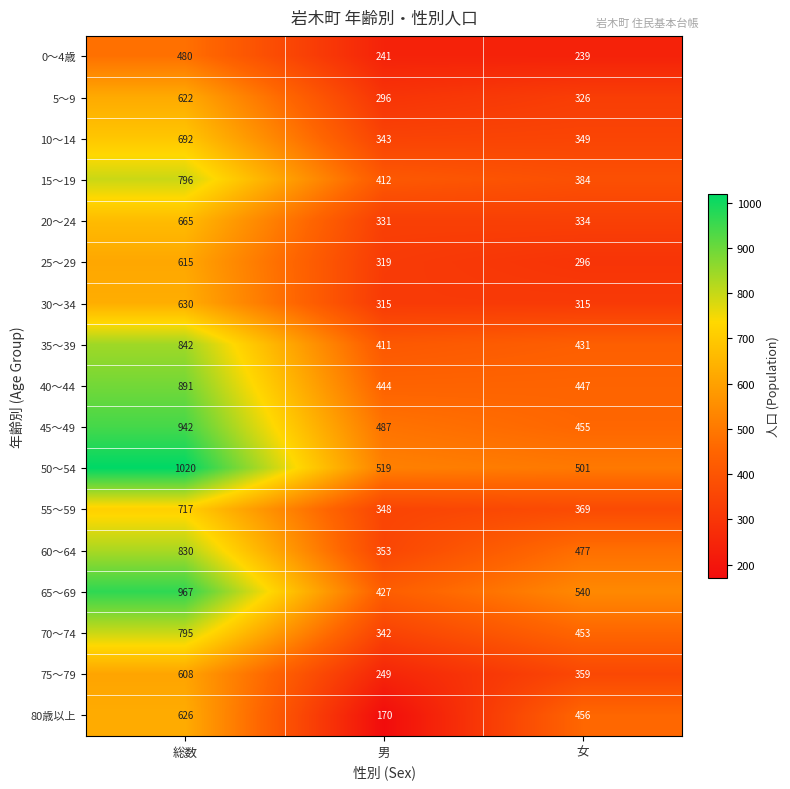

What is the total value across all series at 男?

6007